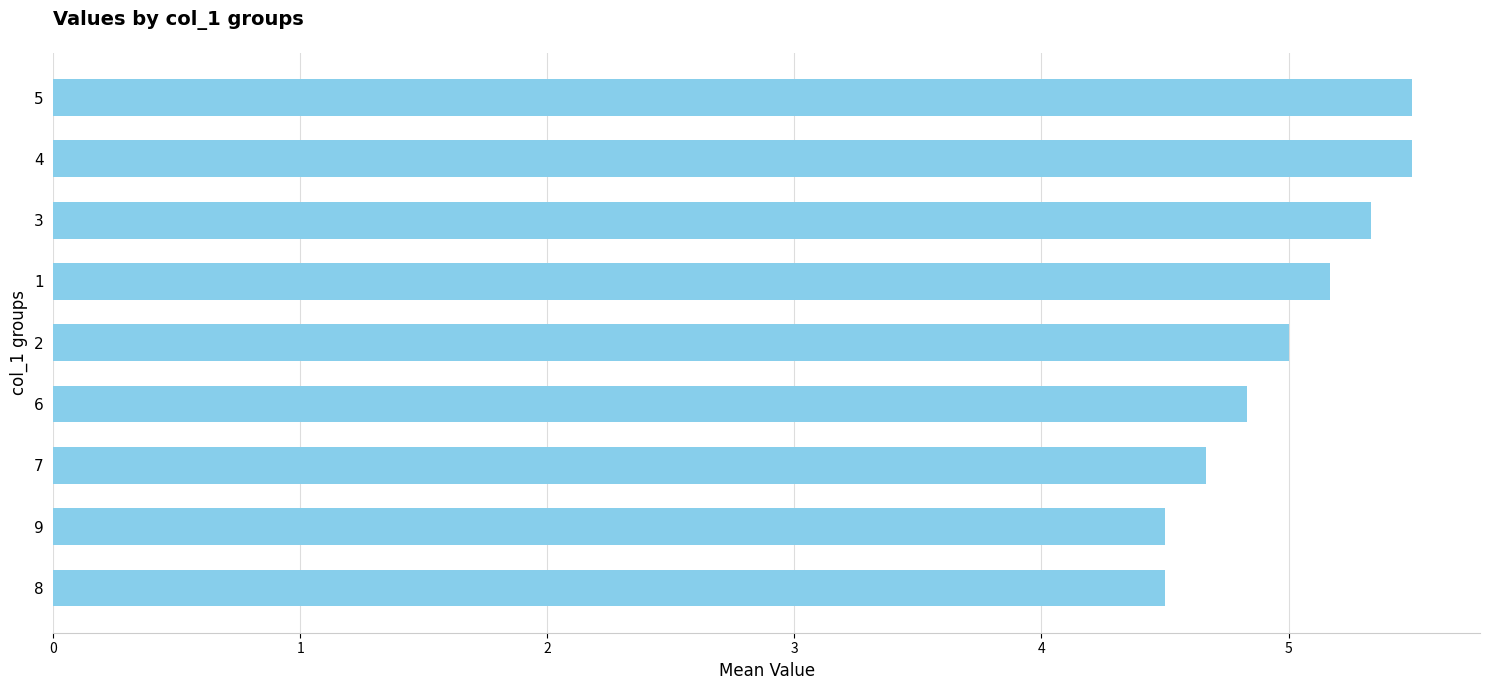

What is the sum of the values at 6 and 1?

10.0